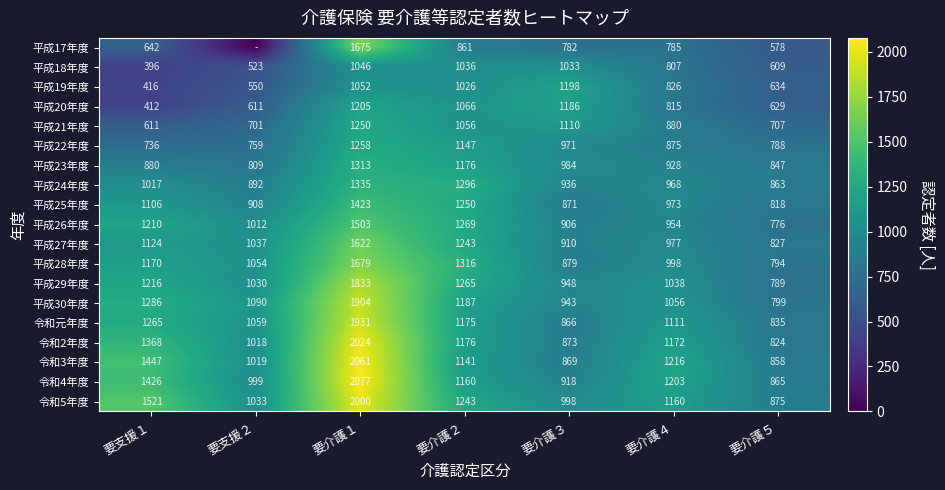

Between 要介護５ and 要介護２, which is larger?

要介護２